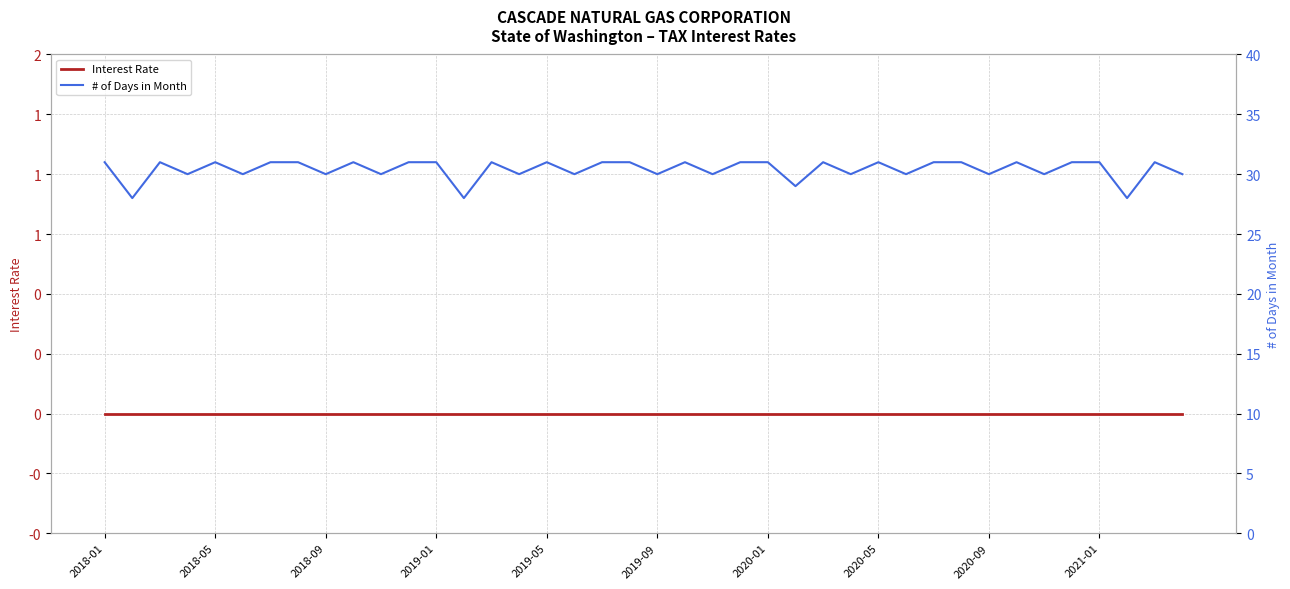

True or false: # of Days in Month has a value of 31 at 11.

True